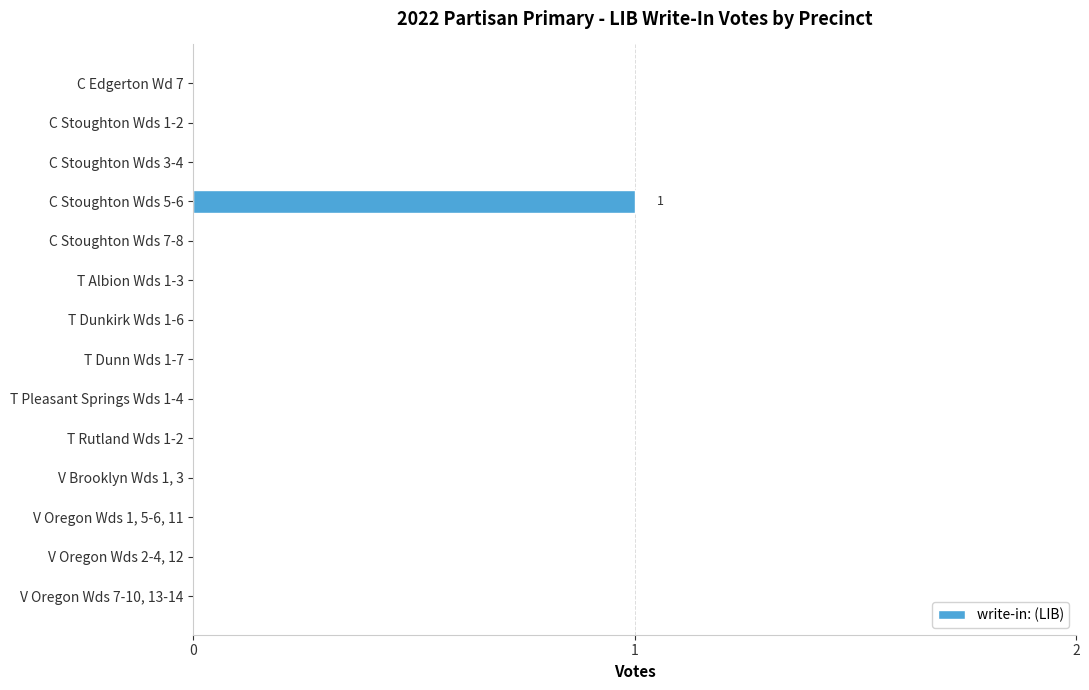

Which category has the highest value across all series?

C Stoughton Wds 5-6